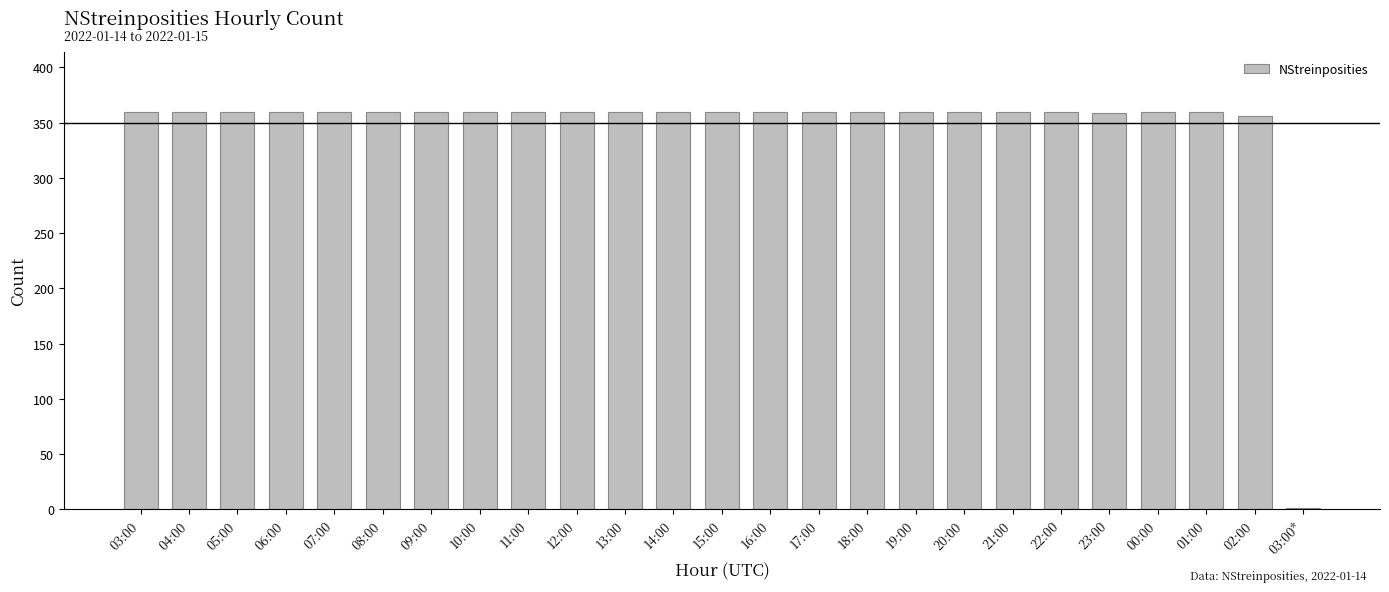

The value at 03:00 is 360. True or false?

True